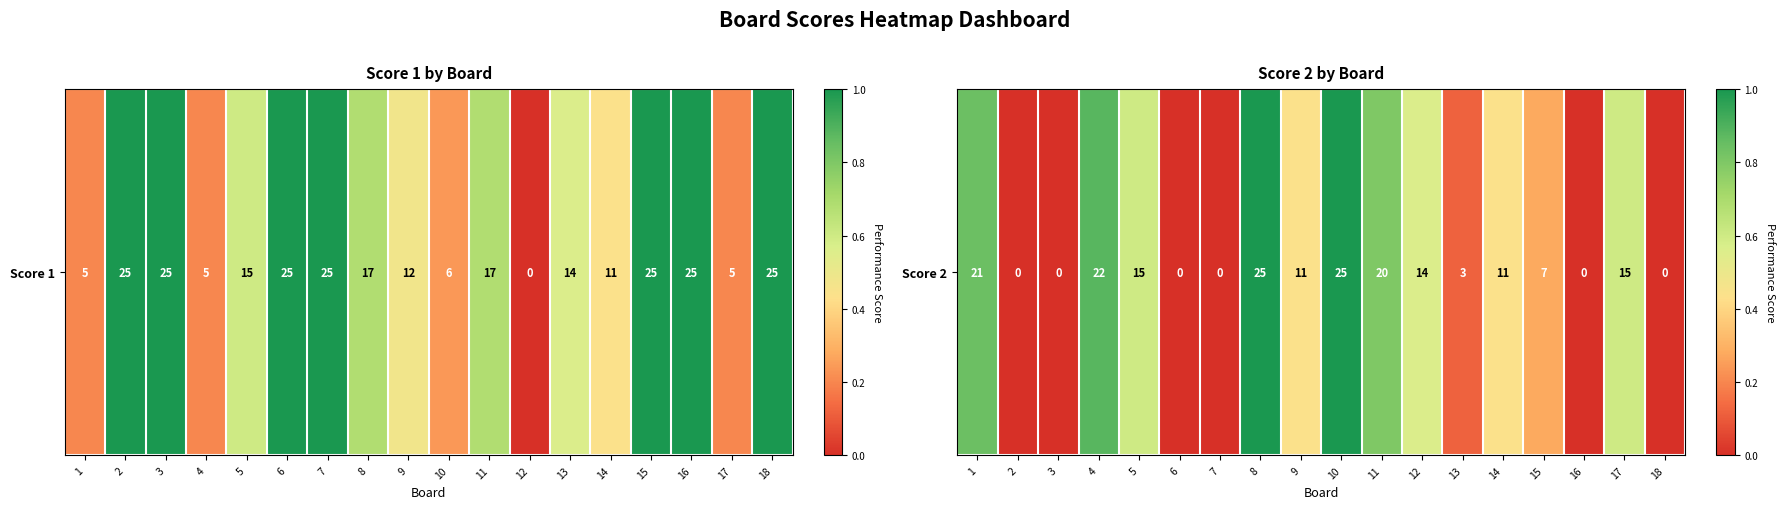

At which category does the chart reach its minimum across all series?

2